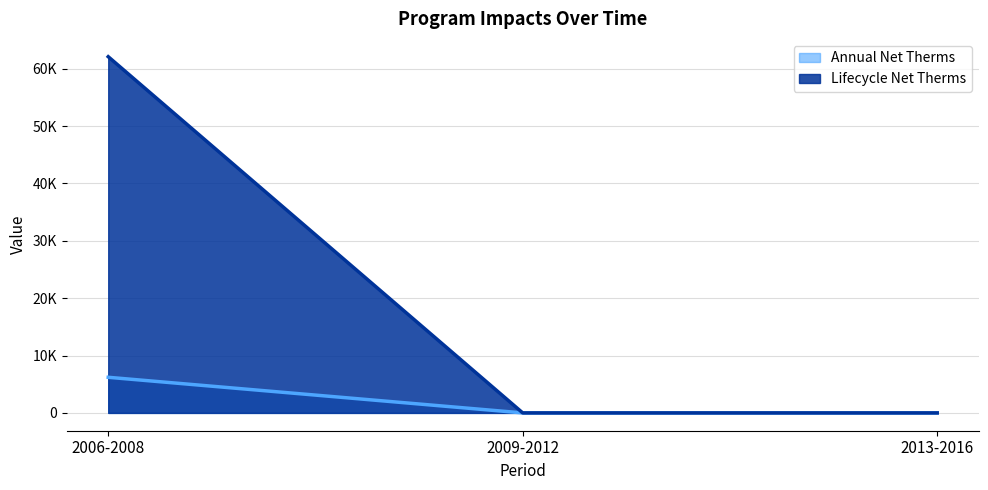

How many lines are shown in the chart?

2